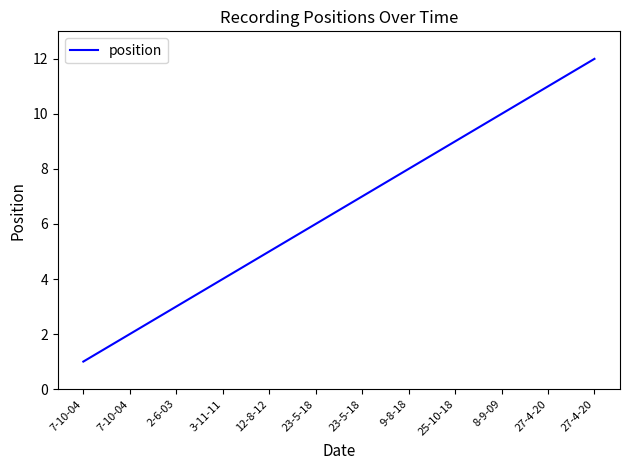

The chart shows a value of 3 at 2-6-03. True or false?

True